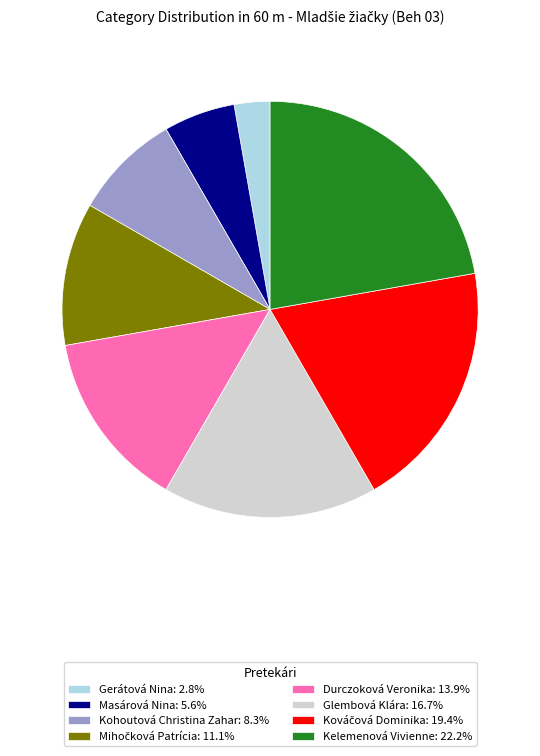

Which slice is the largest?

Kelemenová Vivienne